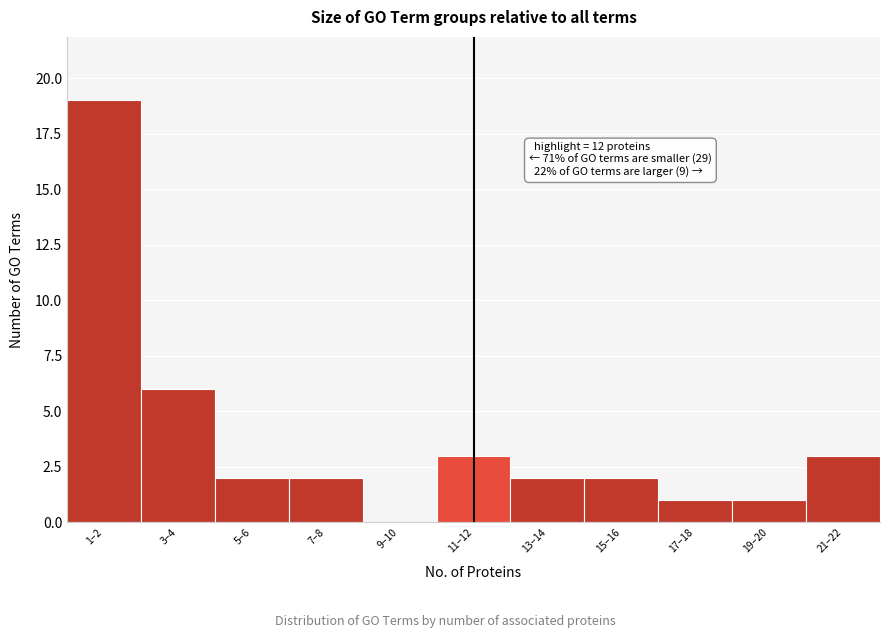

Reading left to right, extract all data points from this chart.

1–2=19	3–4=6	5–6=2	7–8=2	9–10=0	11–12=3	13–14=2	15–16=2	17–18=1	19–20=1	21–22=3